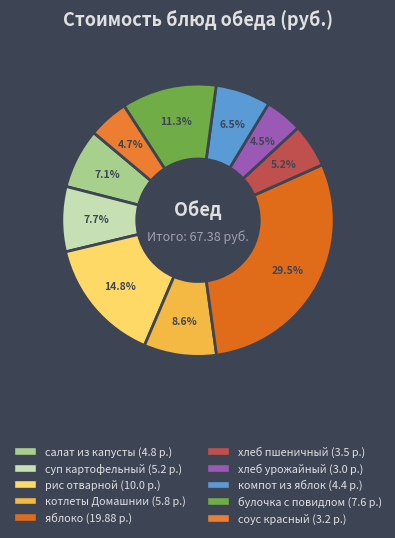

To the nearest percent, what is the difference between the суп картофельный and яблоко slice percentages?

22%